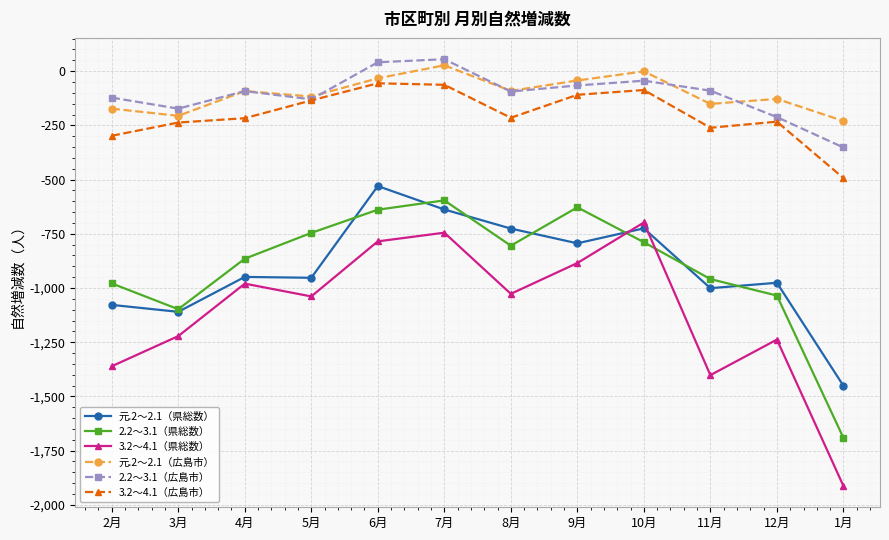

At which label is 2.2～3.1（県総数） closest to -1143?

3月